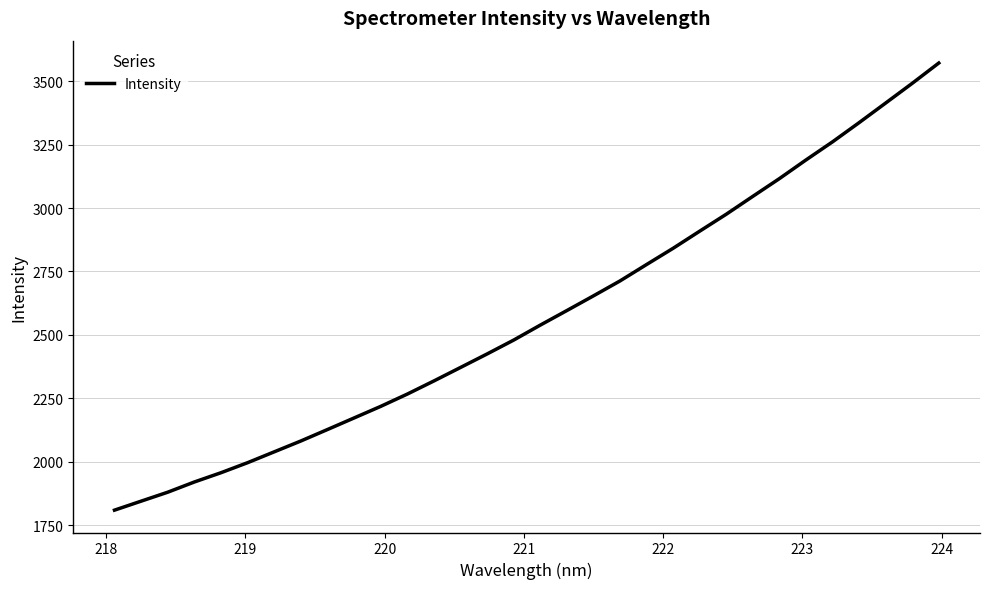

What is the smallest value displayed?

1809.4